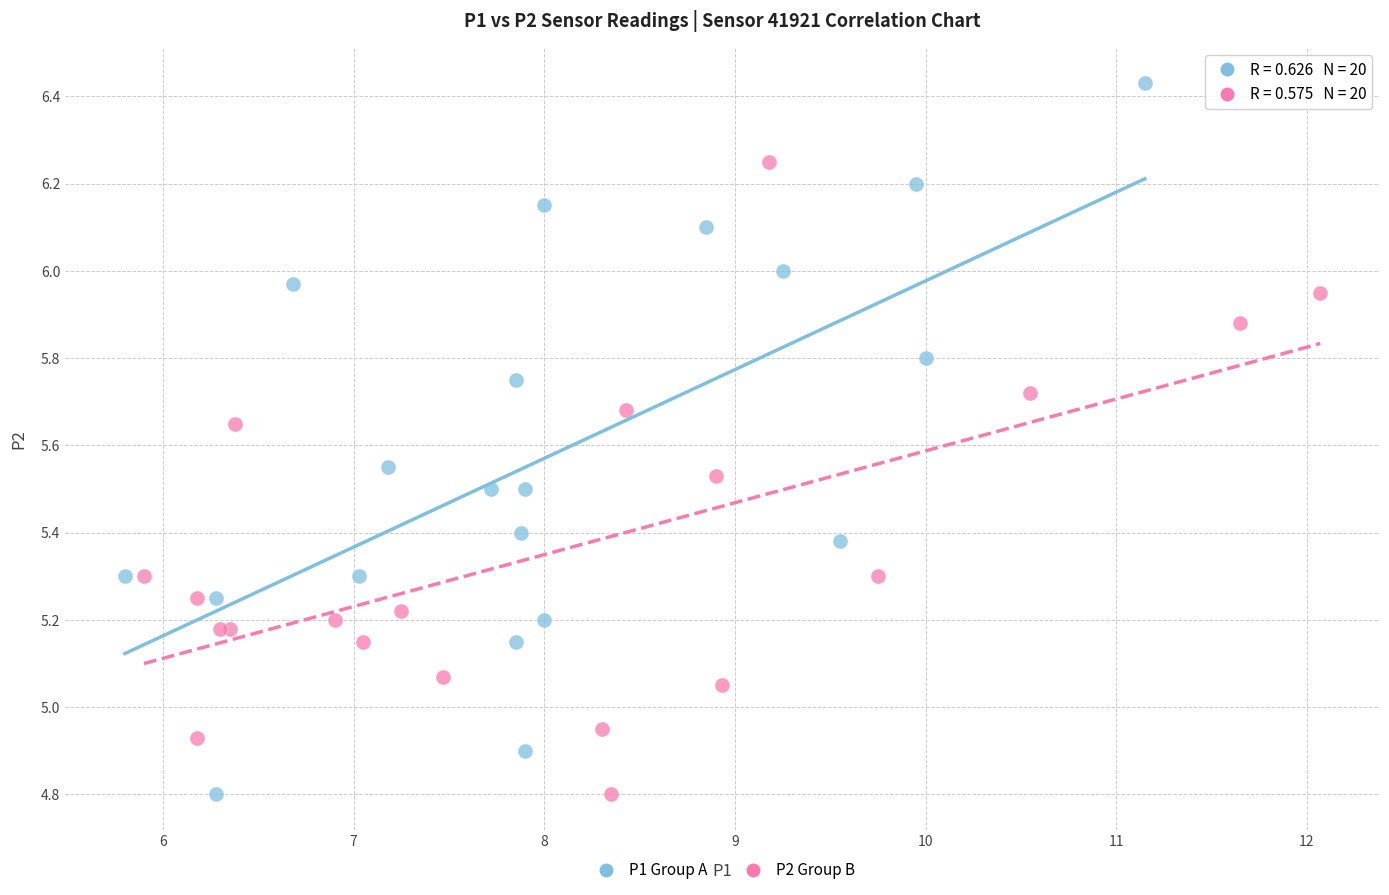

Which series has the largest Y range (max minus min)?

P1 Group A